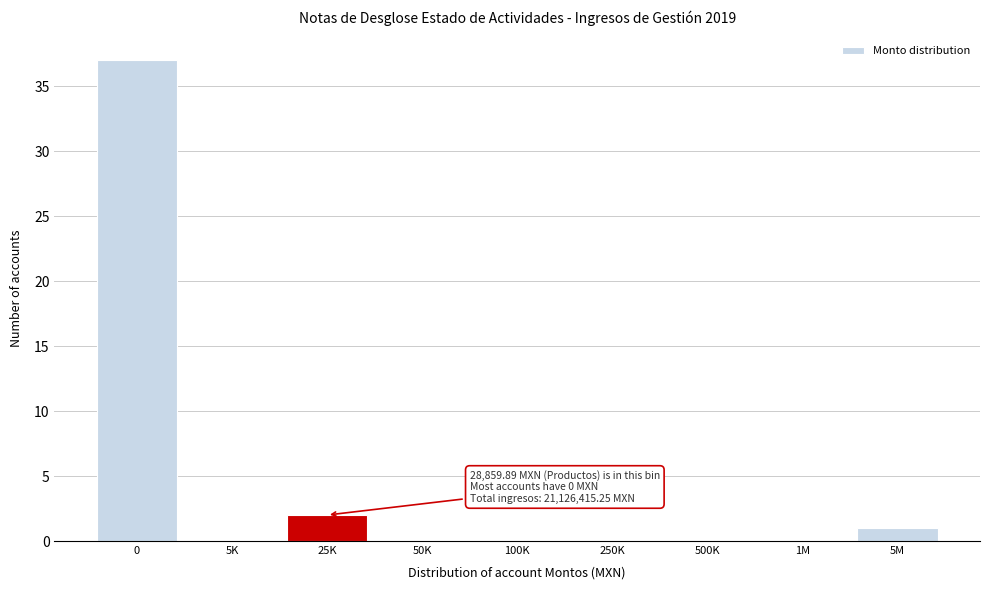

Reading left to right, transcribe all the data shown in this chart.

0=37	5K=0	25K=2	50K=0	100K=0	250K=0	500K=0	1M=0	5M=1